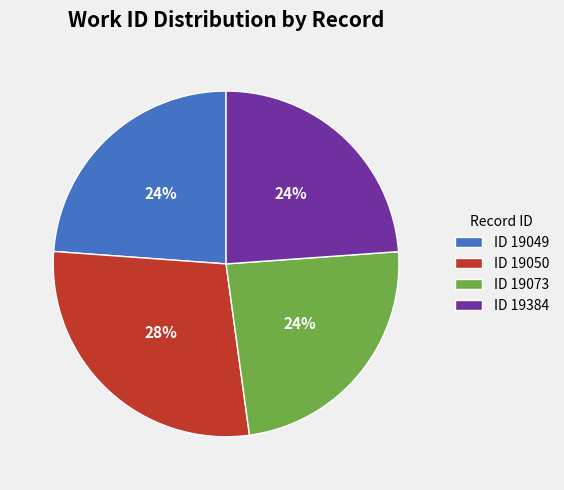

True or false: ID 19073 accounts for 33% of the total.

False